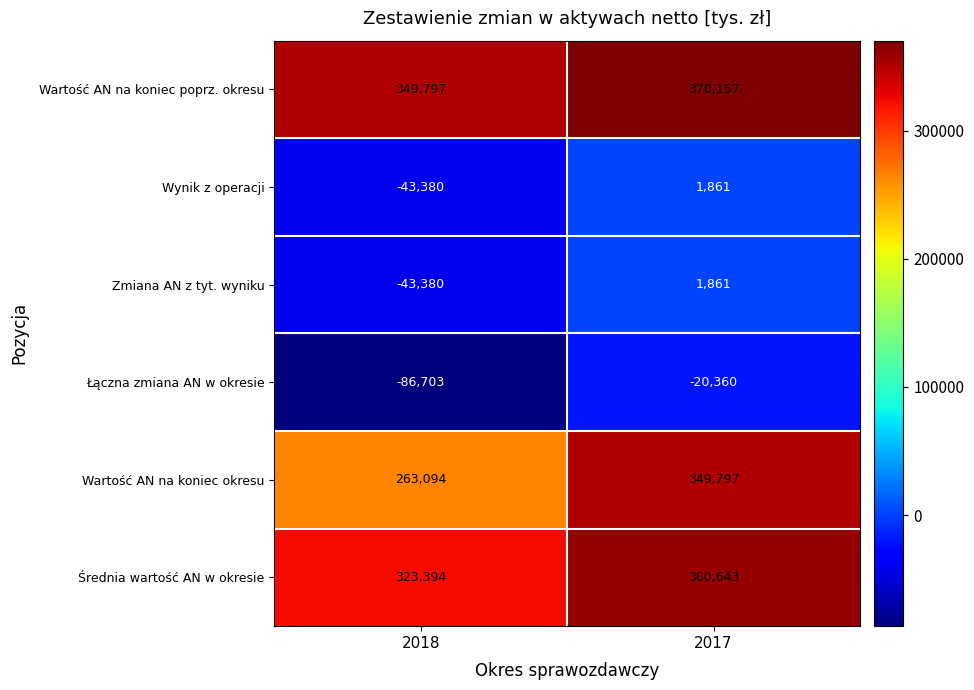

Reading left to right, what are all the values shown in this chart?

Wartość AN na koniec poprz. okresu: 2018=349797	2017=370157
Wynik z operacji: 2018=-43380	2017=1861
Zmiana AN z tyt. wyniku: 2018=-43380	2017=1861
Łączna zmiana AN w okresie: 2018=-86703	2017=-20360
Wartość AN na koniec okresu: 2018=263094	2017=349797
Średnia wartość AN w okresie: 2018=323394	2017=360643